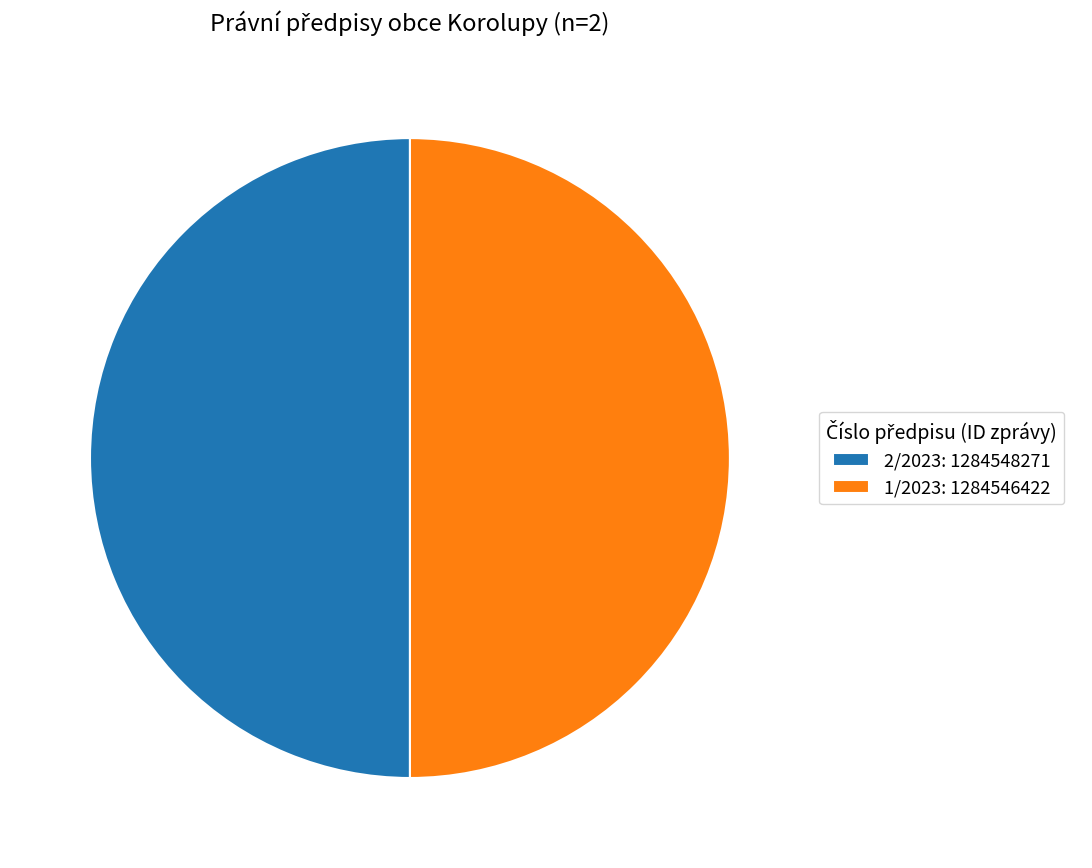

Is it true that 1/2023: 1284546422 is 39% of the pie?

False